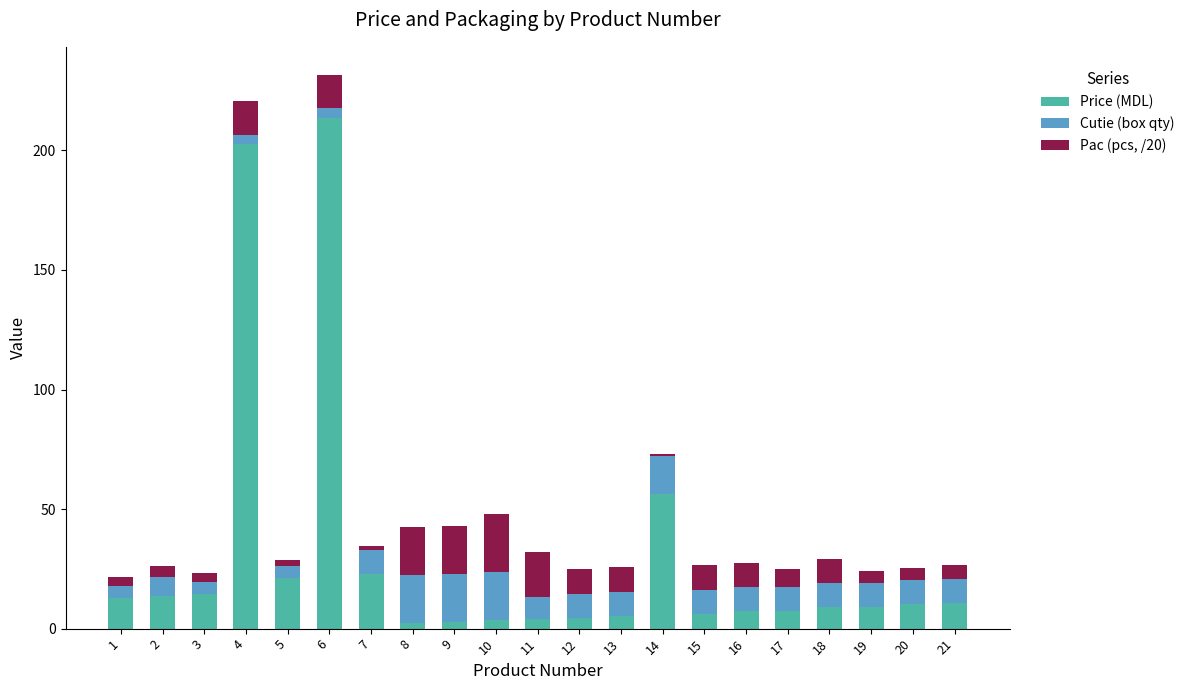

At which label does Price (MDL) reach its peak?

6